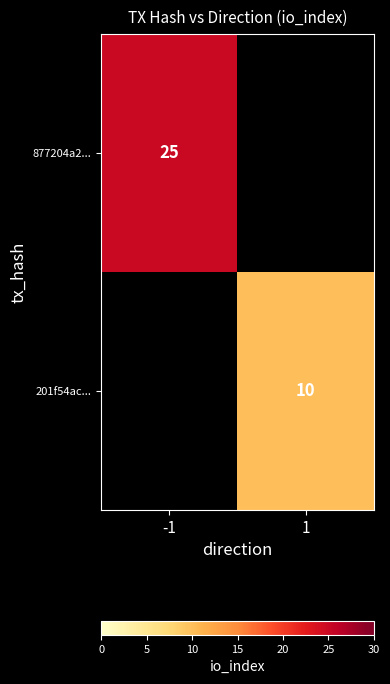

The 201f54ac... series shows 10 at 1. True or false?

True